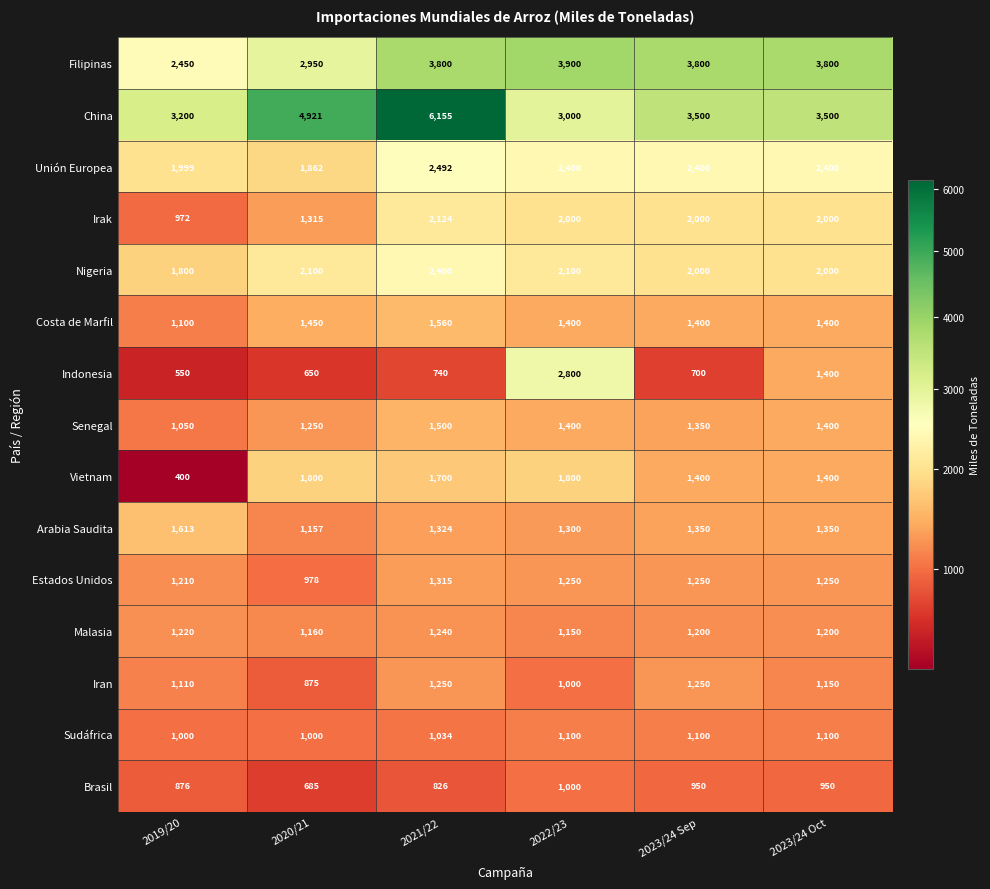

What value does the Filipinas series have at 2019/20, to the nearest 50?

2450